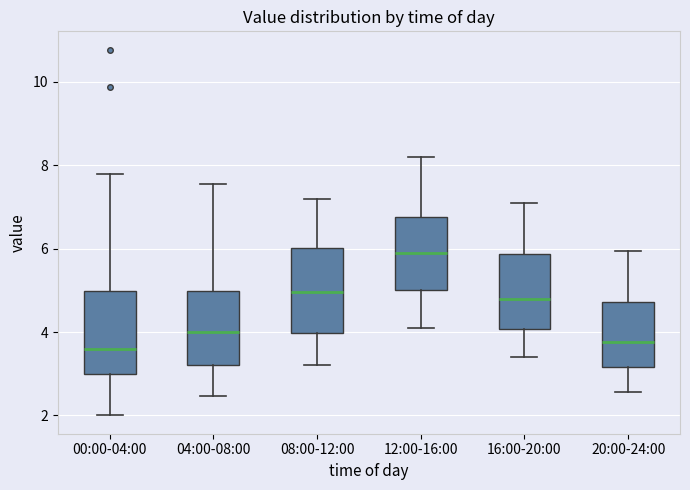

Reading left to right, transcribe this box plot: for each box, give where its median line is, the range the box spans, and where its two whiskers end, as read against the y-axis. The values are not printed on the chart, so give them approximately, as read against the axis.

00:00-04:00: median 3.6, box 3.0 to 5.0, whiskers 2.0 to 7.8
04:00-08:00: median 4.0, box 3.2 to 5.0, whiskers 2.4 to 7.6
08:00-12:00: median 5.0, box 4.0 to 6.0, whiskers 3.2 to 7.2
12:00-16:00: median 6.0, box 5.0 to 6.8, whiskers 4.2 to 8.2
16:00-20:00: median 4.8, box 4.0 to 5.8, whiskers 3.4 to 7.2
20:00-24:00: median 3.8, box 3.2 to 4.8, whiskers 2.6 to 6.0